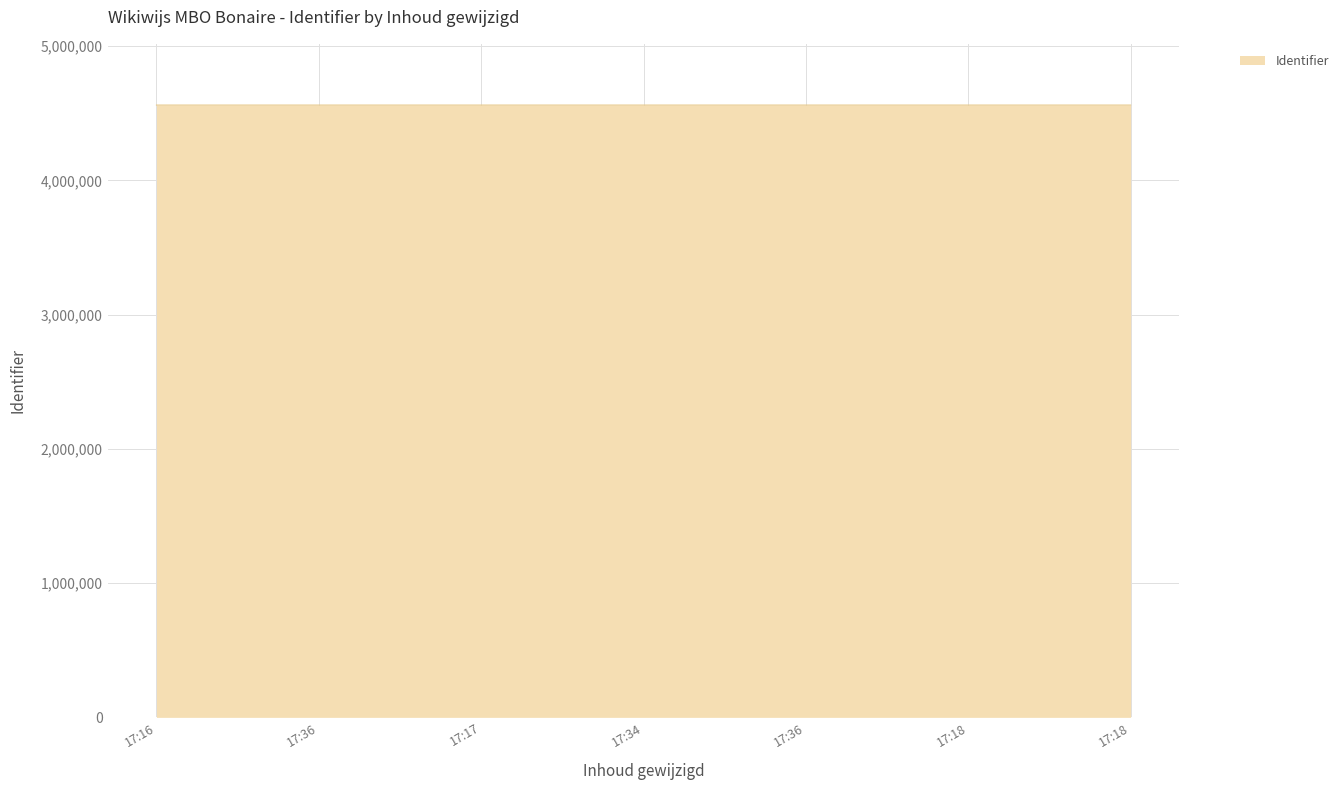

Does the chart display data point markers on the line(s)?

No